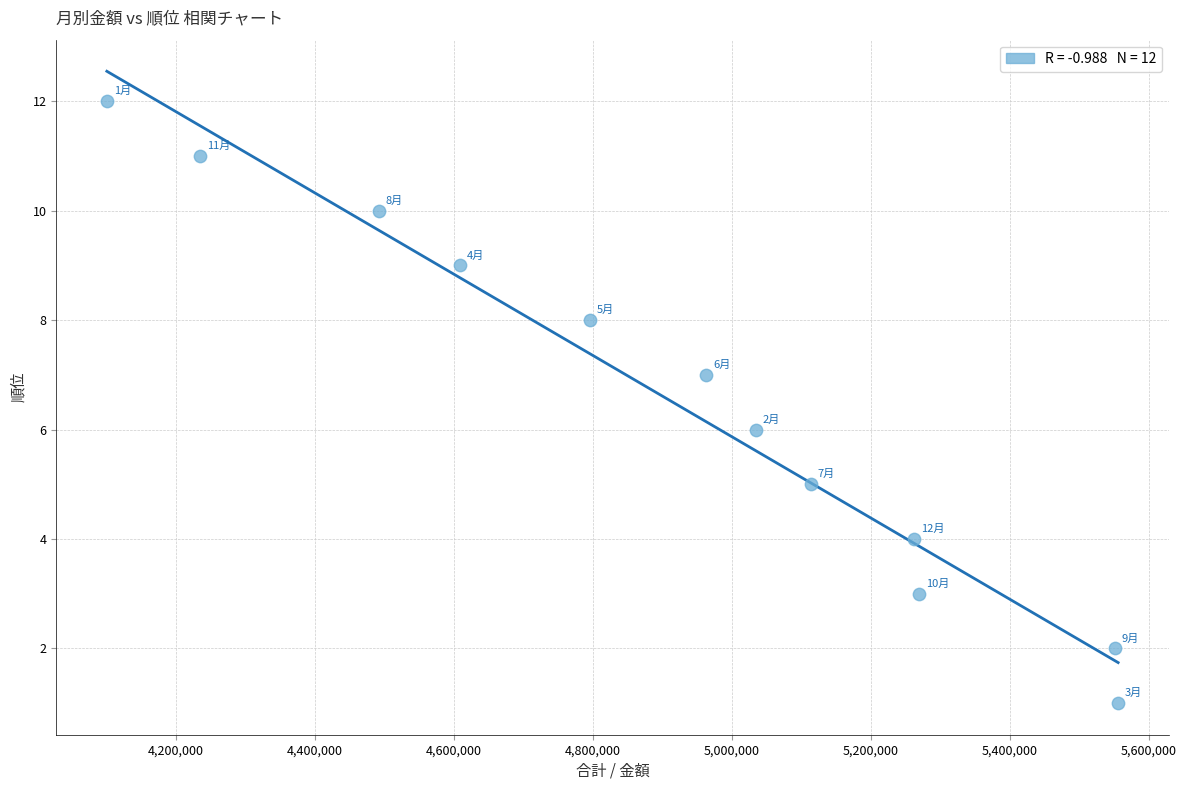

What is the range of Y values (max minus min)?

11